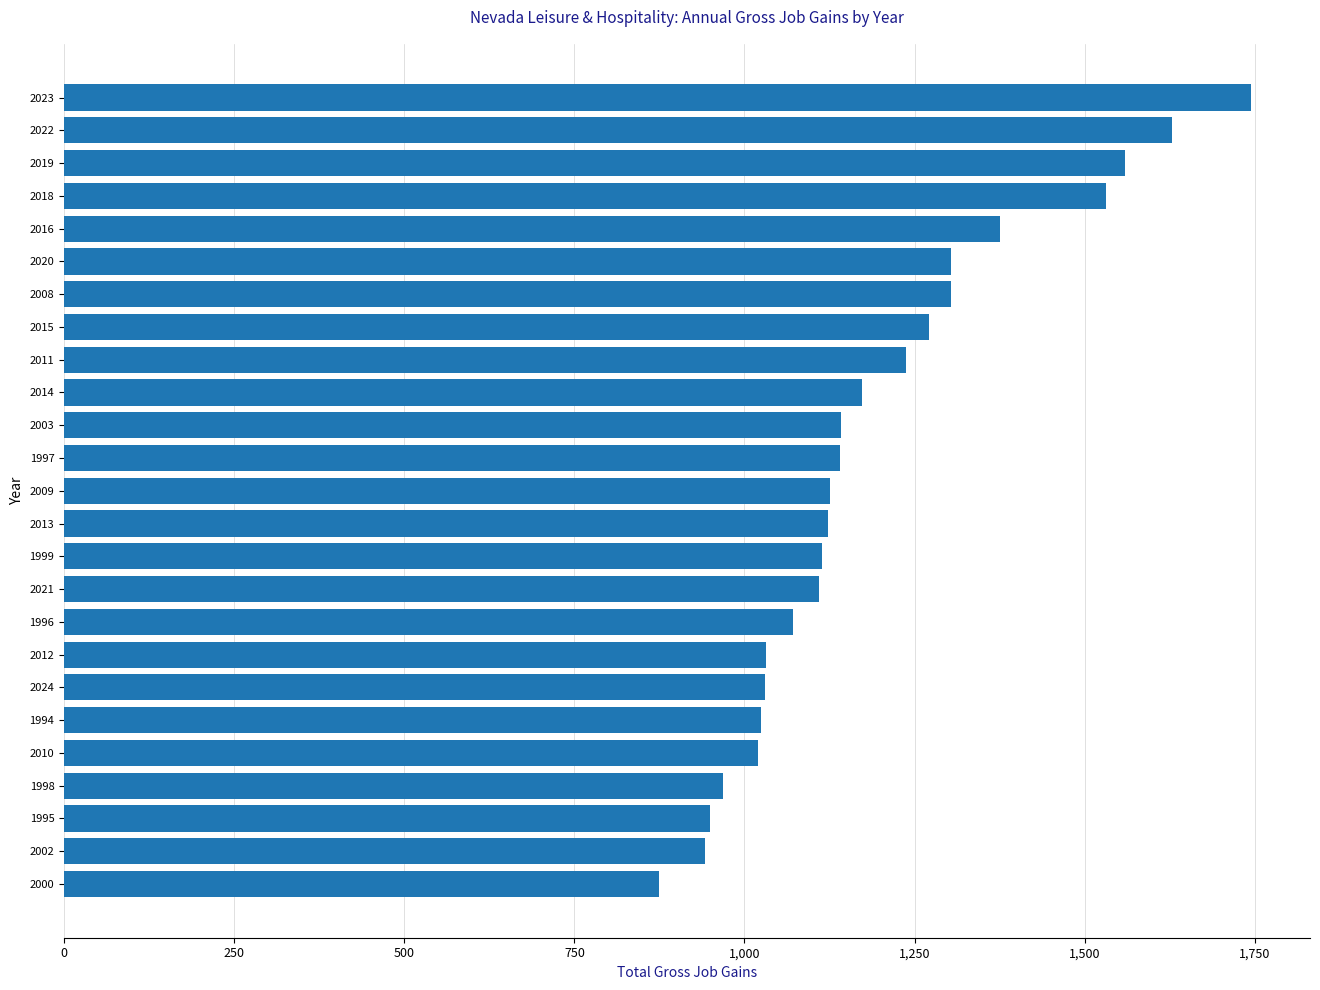

What is the difference between the values at 2016 and 2002?

433